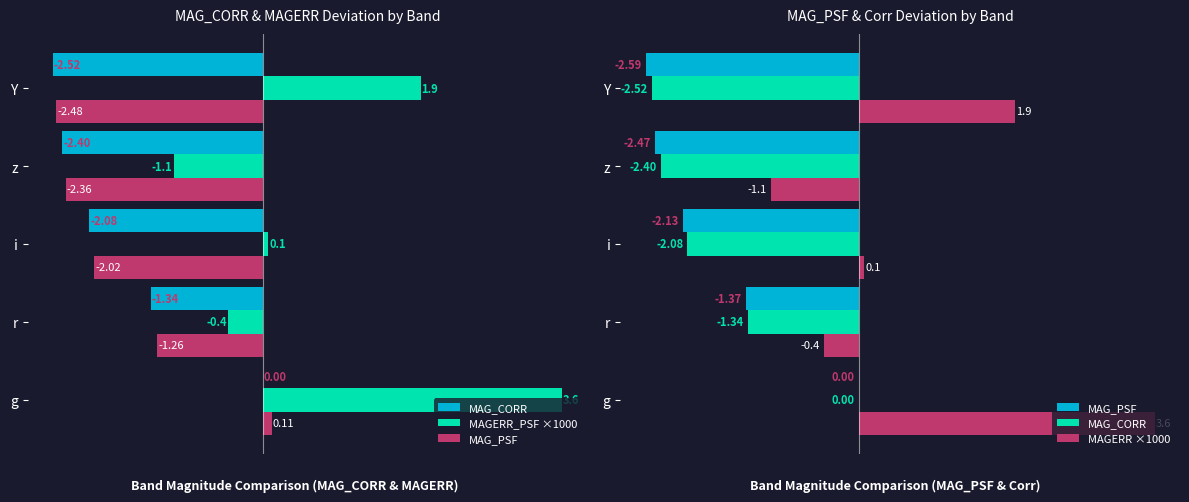

Are the bars grouped side by side (vs. stacked)?

Yes